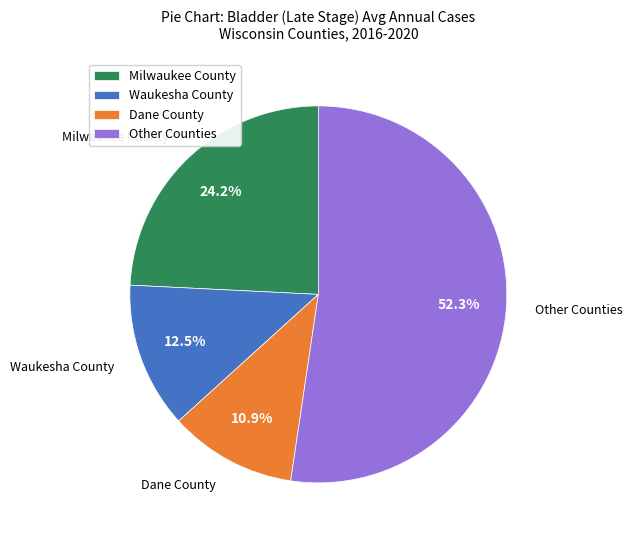

How many segments does this pie chart have?

4